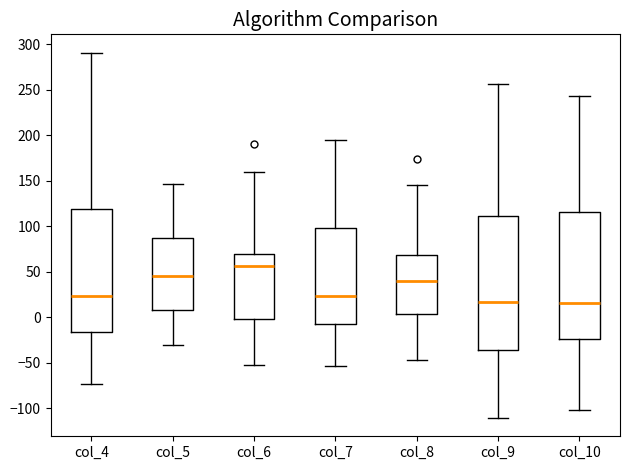

Where does the upper whisker of the box for col_4 end on the y-axis? The values are not printed on the chart, so give them approximately, as read against the axis.

290